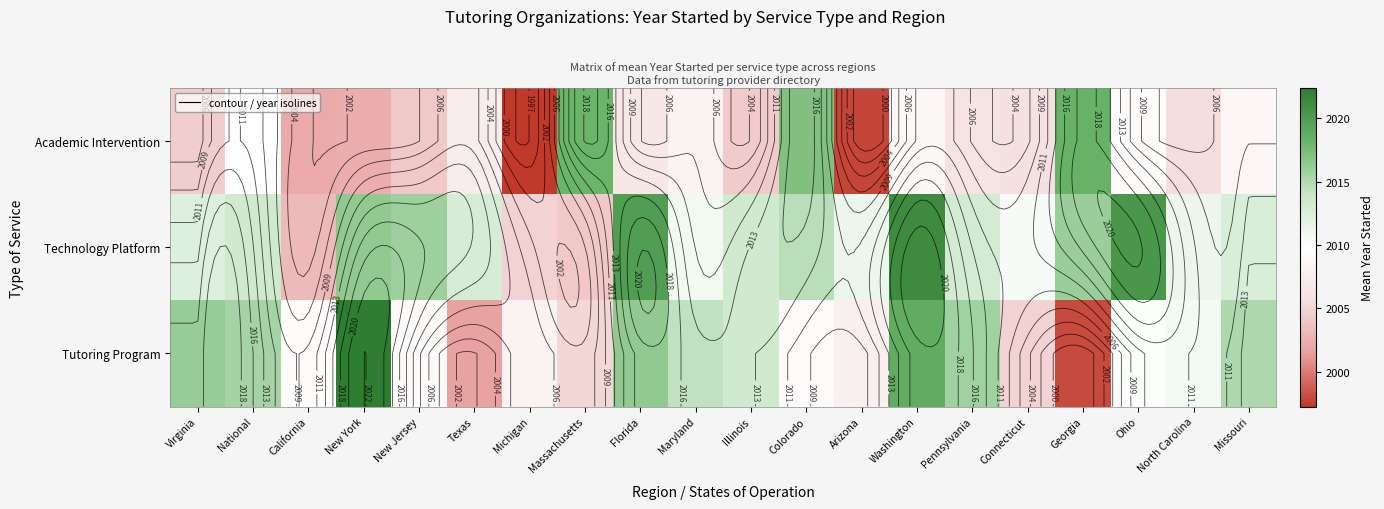

Which series changed the most between California and Pennsylvania?

Technology Platform